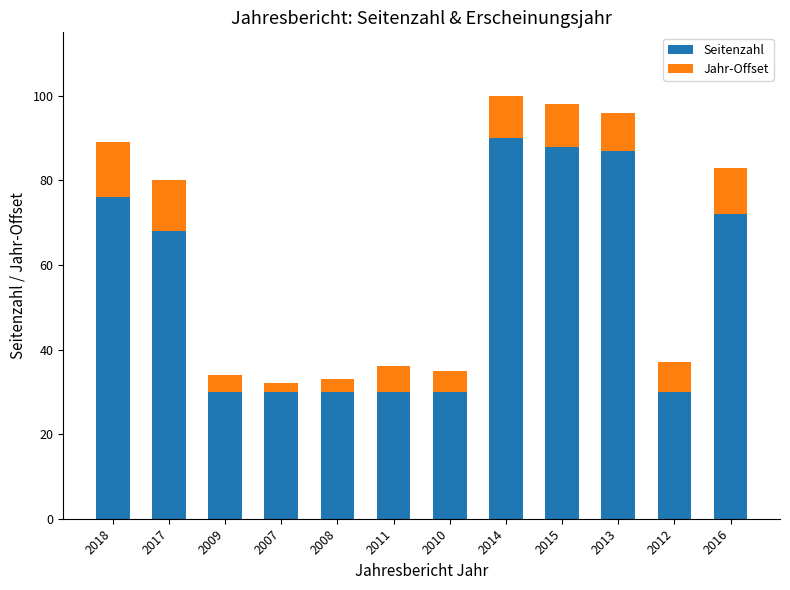

What is the total value across all series at 2009?

34